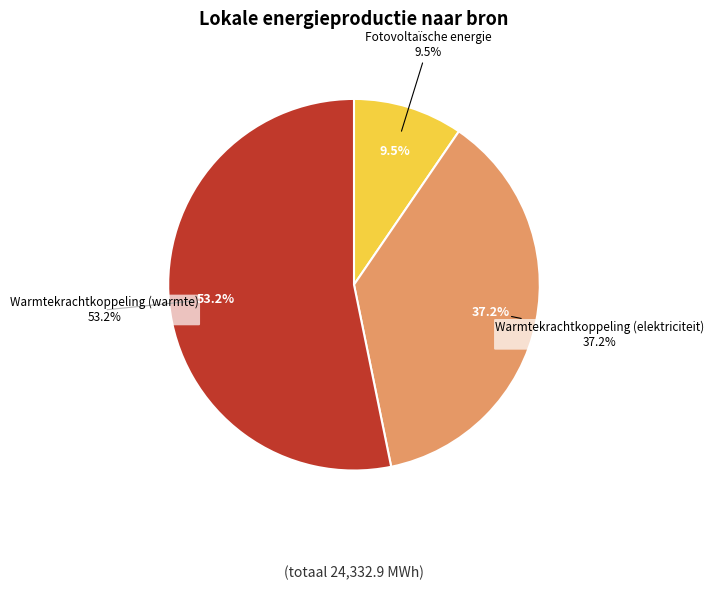

The Warmtekrachtkoppeling (elektriciteit) slice represents 37% of the pie. True or false?

True